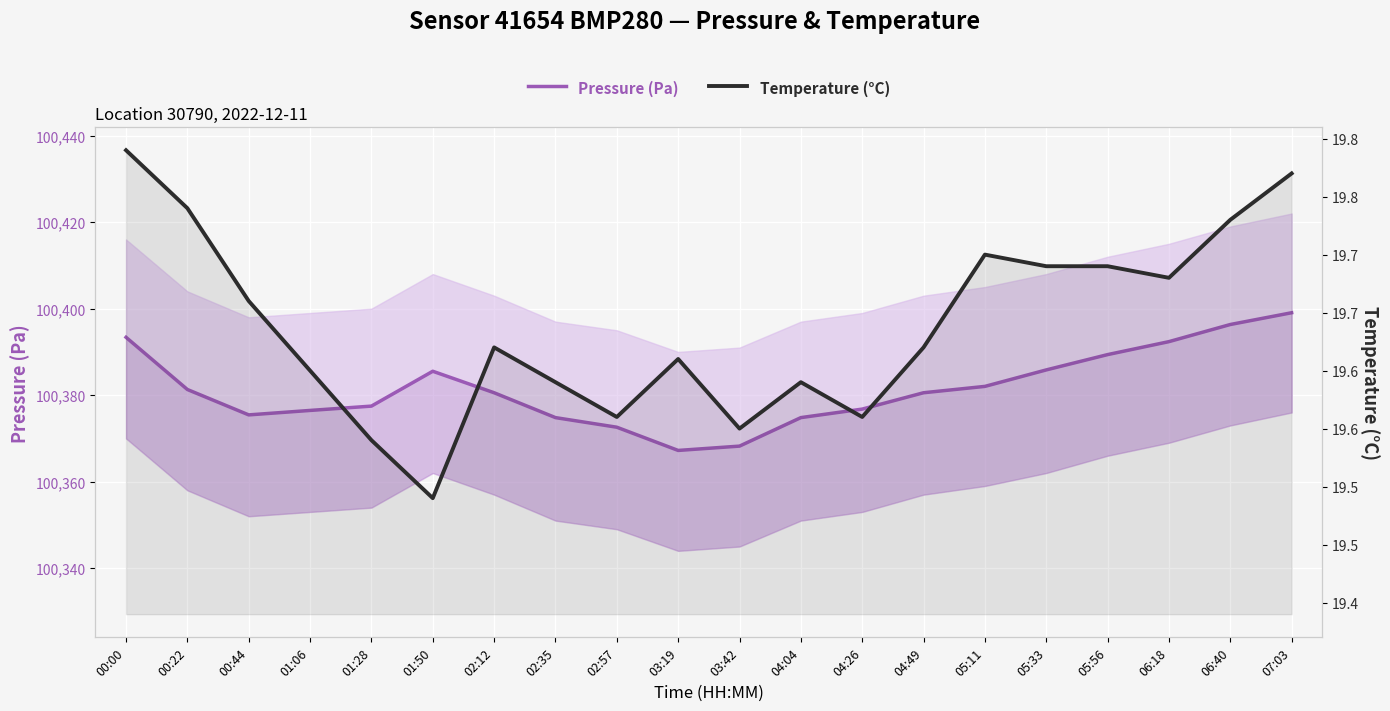

List the series in order of their overall mean, highest first.

Pressure (Pa), Temperature (°C)